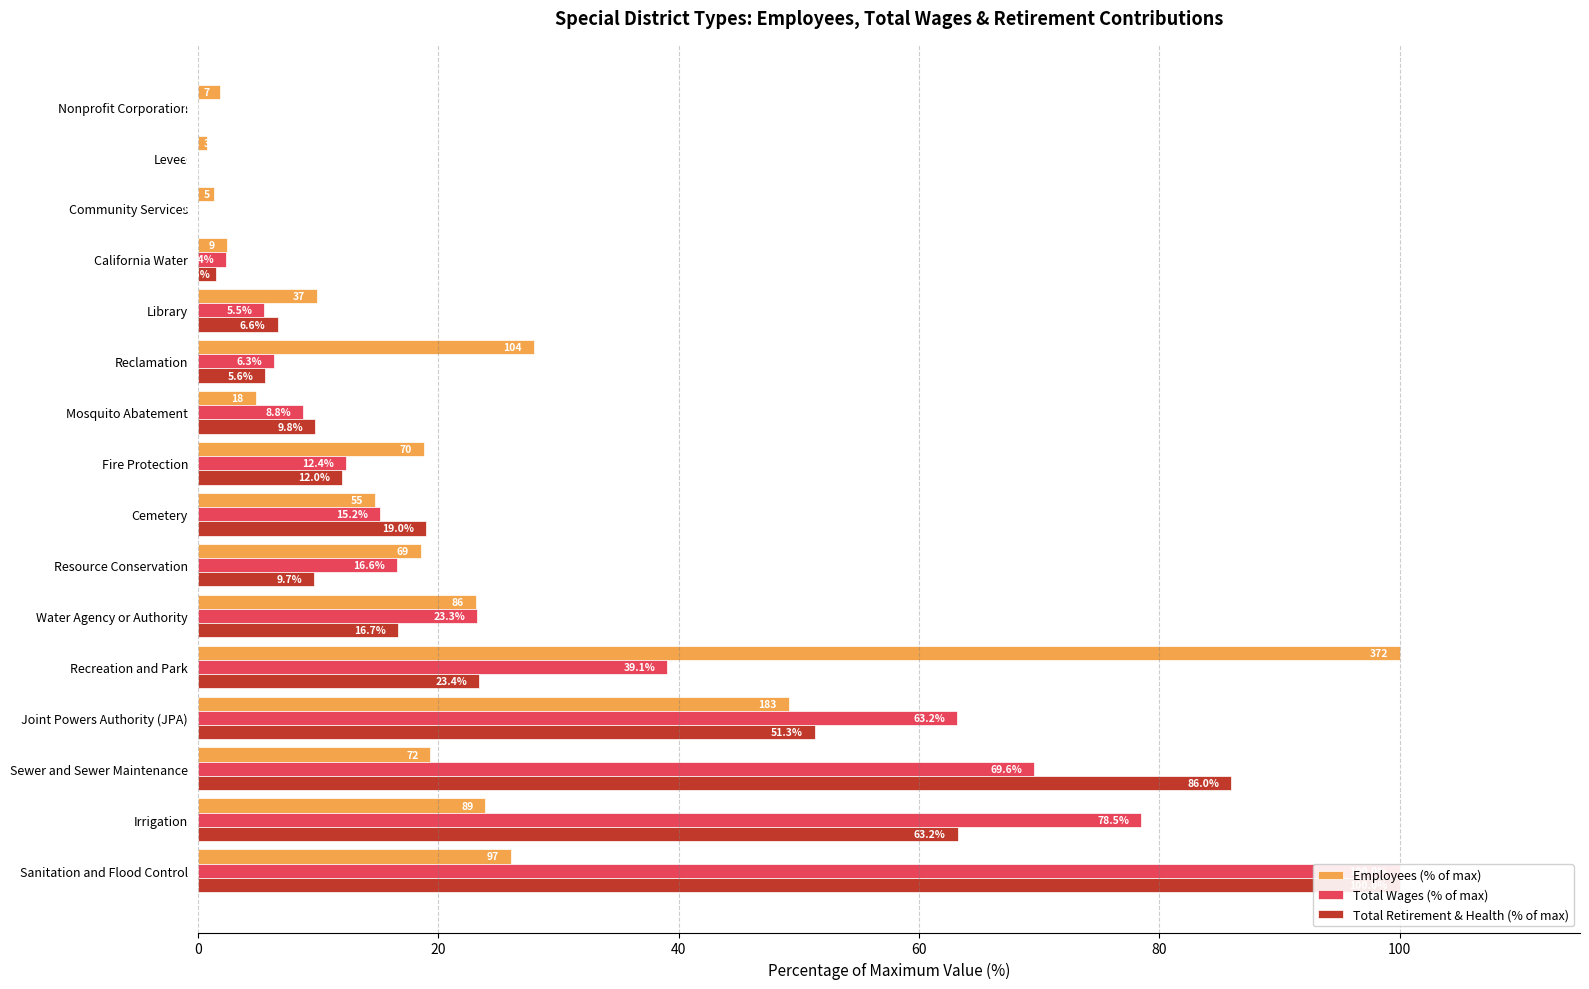

Between Water Agency or Authority and Resource Conservation, which series saw the biggest shift?

Total Retirement & Health (% of max)